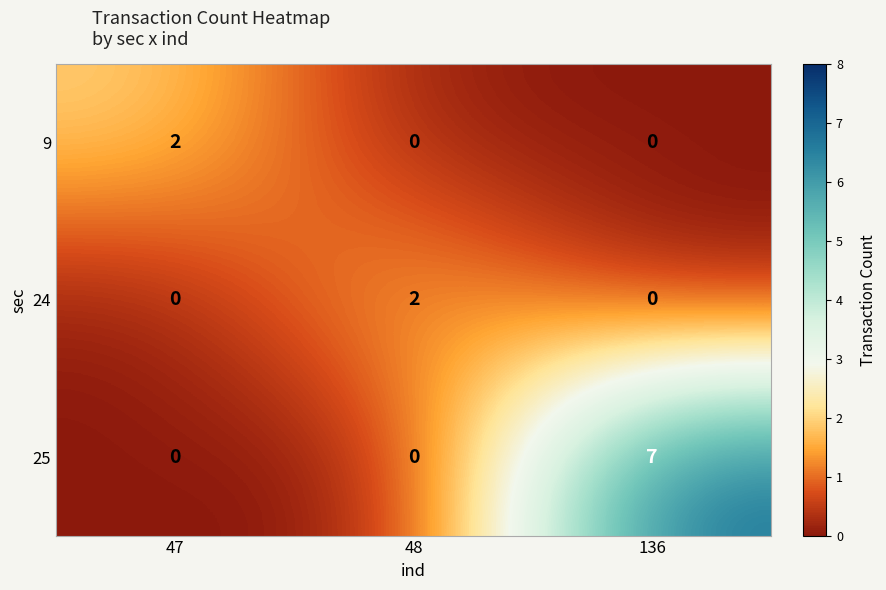

What is the greatest value displayed?

7